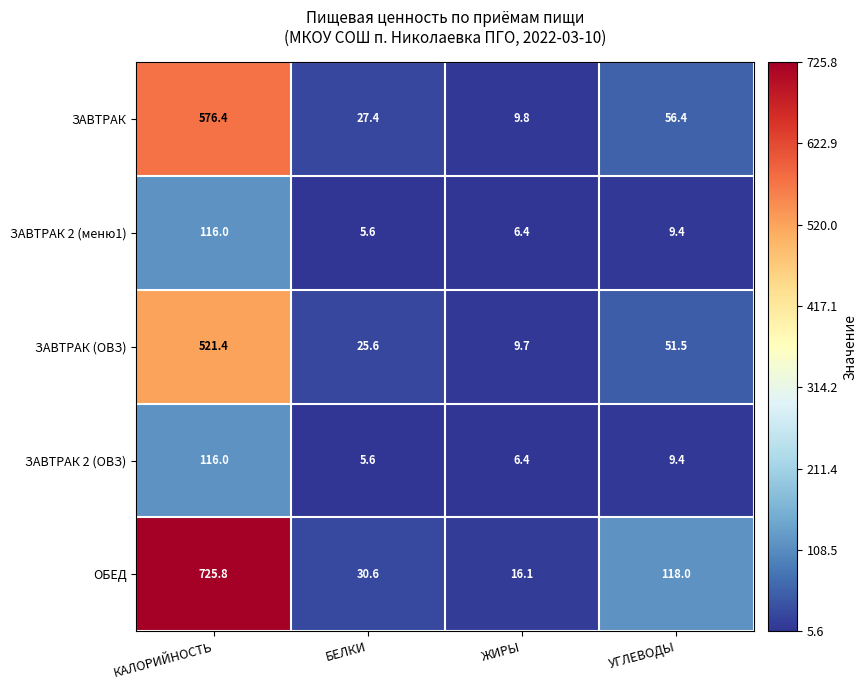

Count the number of data series in this chart.

5